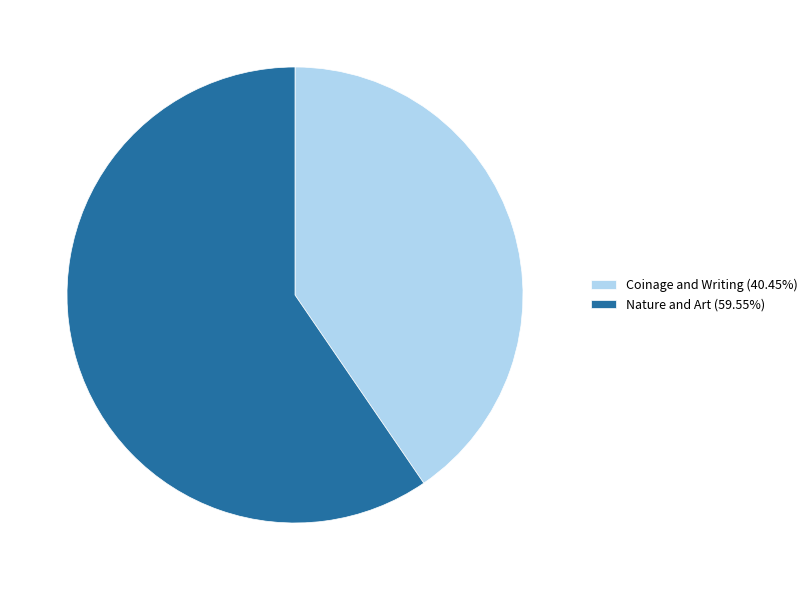

What is the ratio of the value at Nature and Art (59.55%) to the value at Coinage and Writing (40.45%)?

1.5